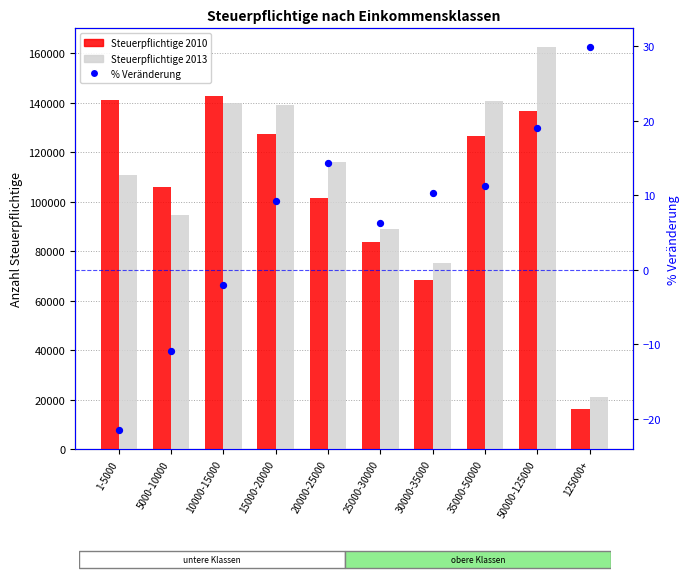

Which series has the largest Y range (max minus min)?

Steuerpflichtige 2013